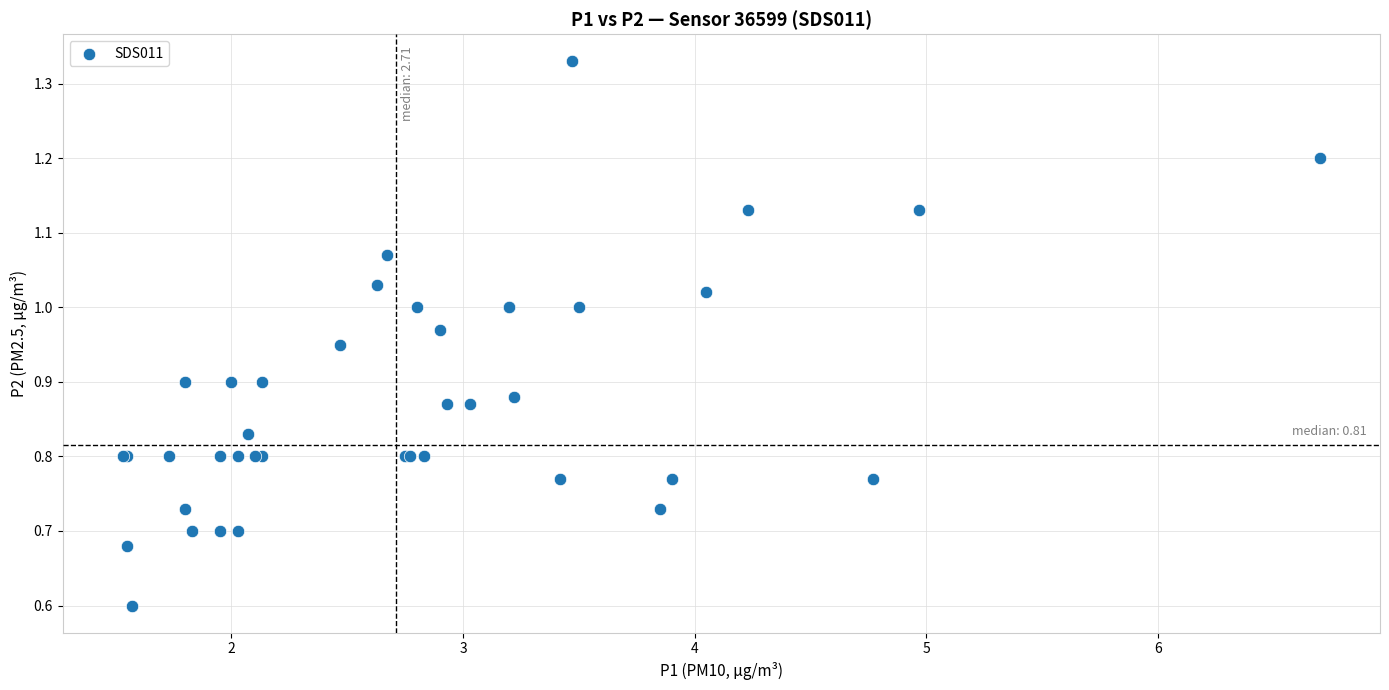

What Y value in the scatter plot is closest to 0?

0.6